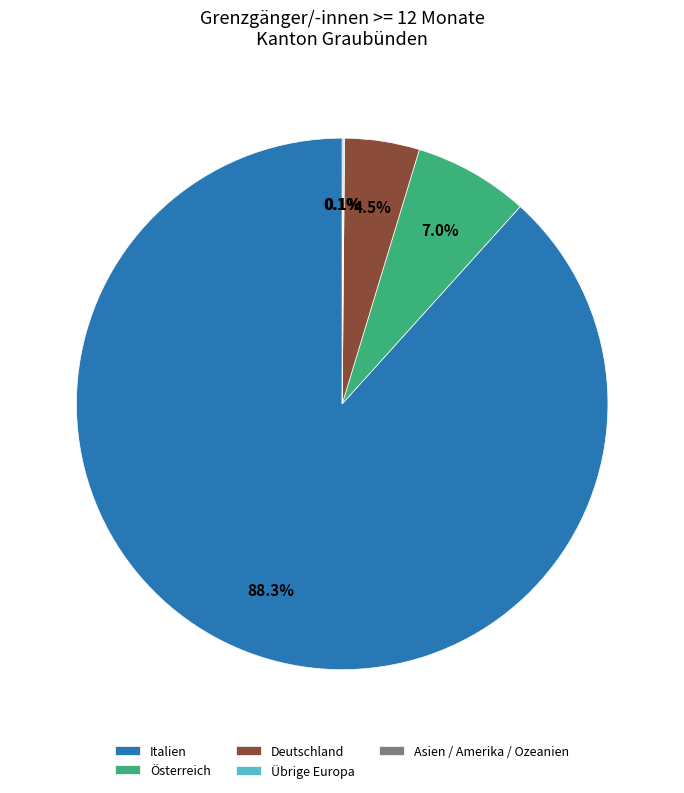

What percentage do Deutschland and Österreich together represent?

11.5%